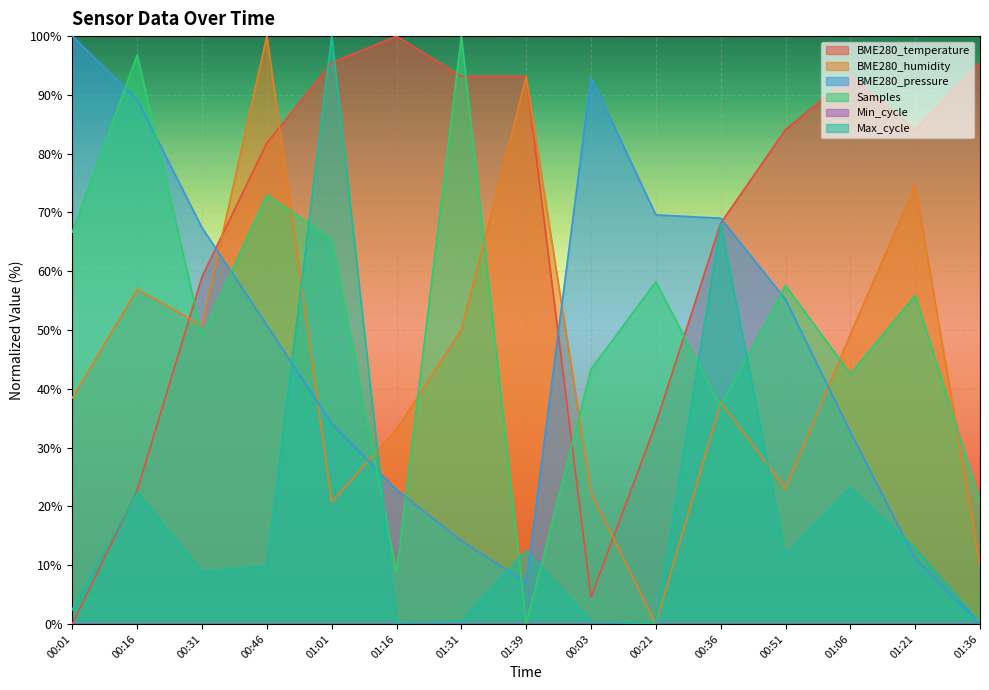

Reading left to right, transcribe all the data shown in this chart.

BME280_temperature: 0.0	22.7	59.1	81.8	95.5	100.0	93.2	93.2	4.5	34.1	68.2	84.1	93.2	84.1	95.5
BME280_humidity: 38.5	56.9	50.8	100.0	20.8	33.1	50.0	93.1	22.3	0.0	37.7	23.1	49.2	74.6	10.0
BME280_pressure: 100.0	89.2	67.4	50.8	34.1	22.8	14.1	7.0	93.0	69.6	69.0	55.2	32.7	11.1	0.0
Samples: 66.7	96.8	49.0	73.0	65.5	8.8	100.0	0.0	43.3	58.2	36.9	57.6	42.5	55.9	20.9
Max_cycle: 2.4	22.4	8.9	9.9	100.0	0.2	0.5	12.4	0.4	0.0	68.1	11.7	23.2	12.9	0.2